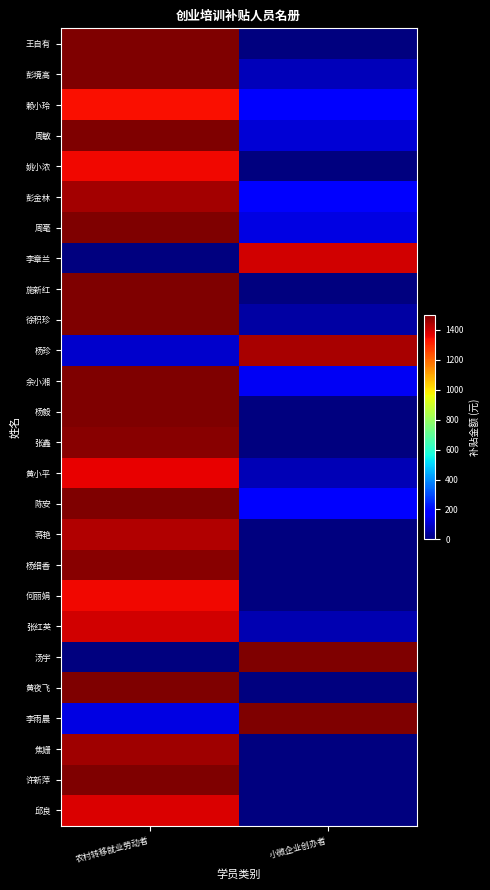

How many data points does each series have?

2